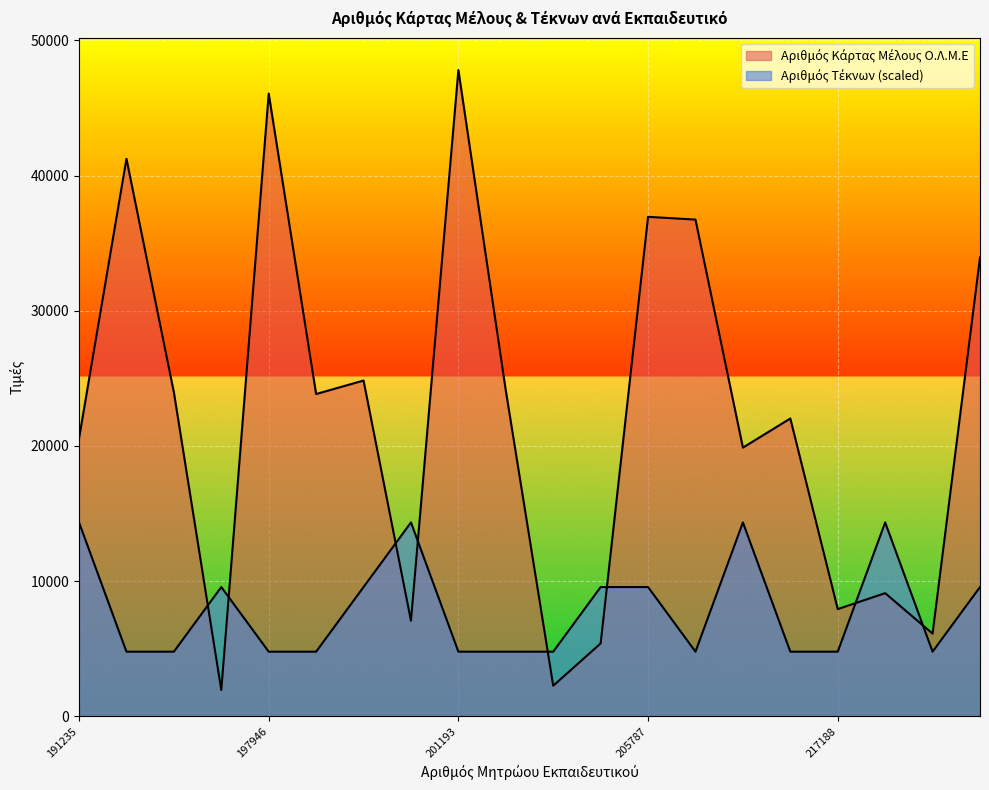

How many data points does each series have?

20